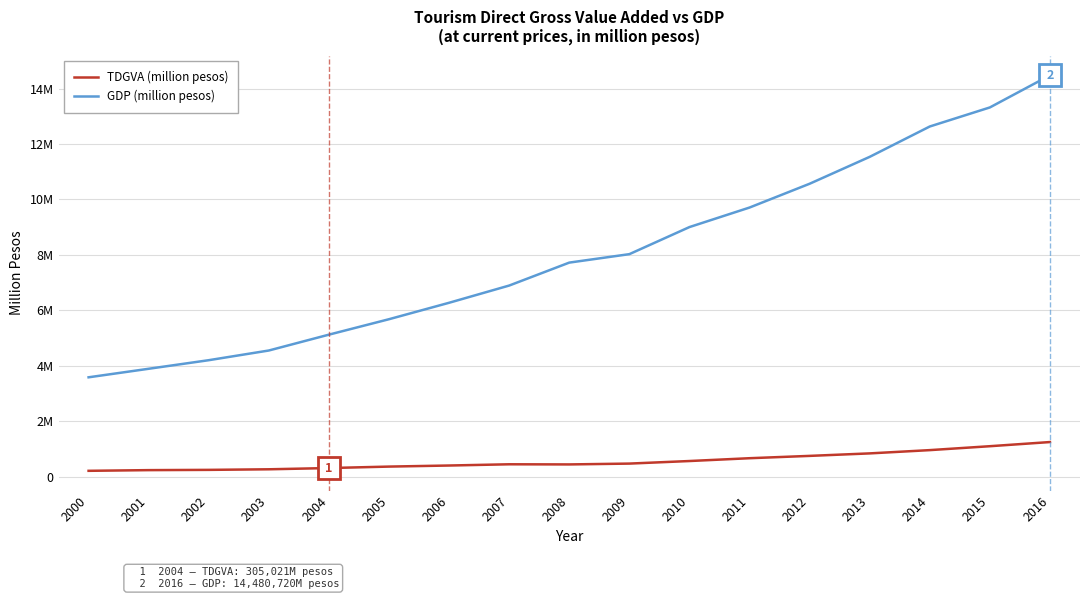

At which category is the sum across all series the highest?

2016